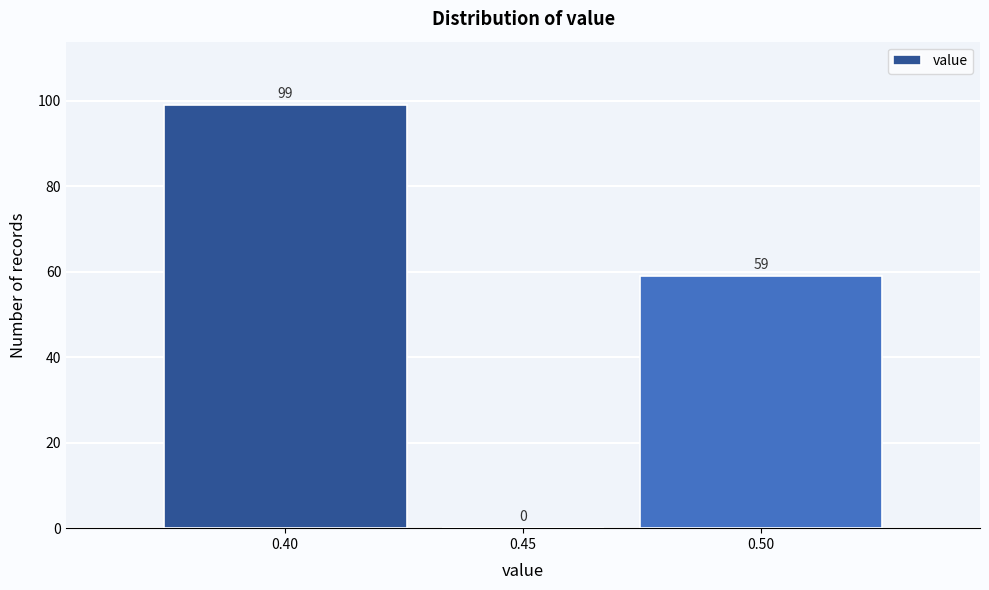

Reading left to right, extract all data points from this chart.

0.40=99	0.45=0	0.50=59